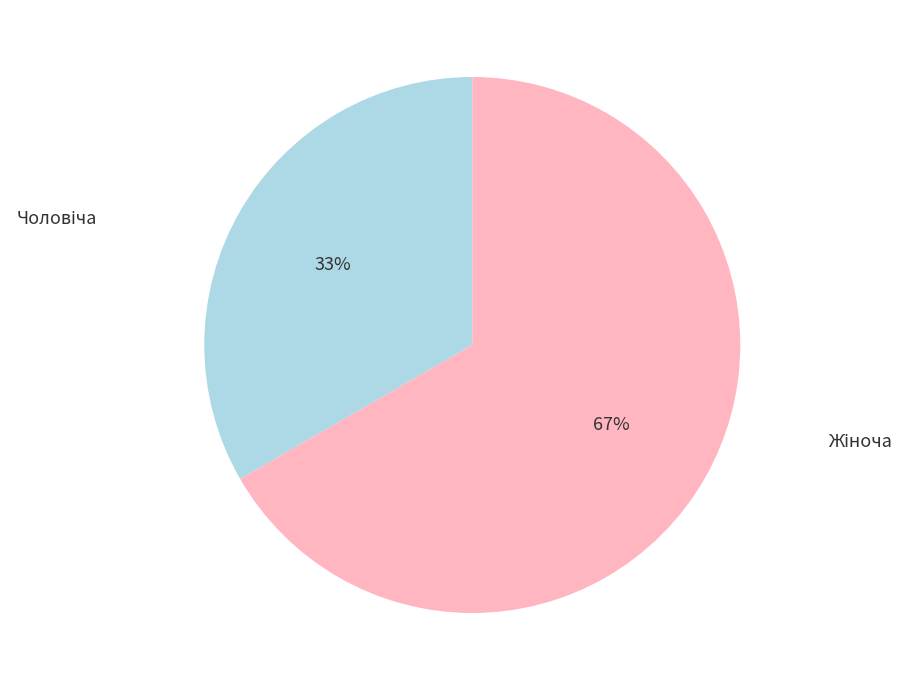

Is there any slice that represents more than half of the pie?

Yes